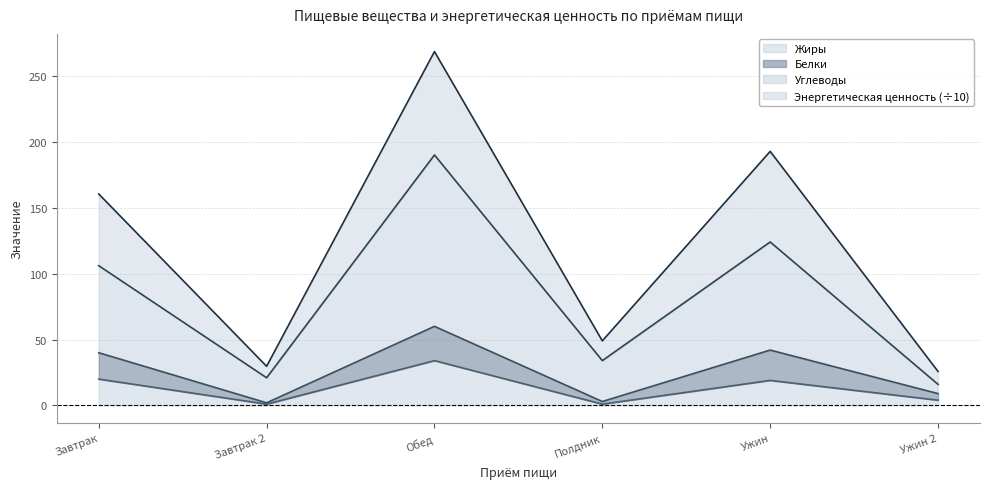

What is the spread (max minus min) of values at Завтрак 2?

28.7